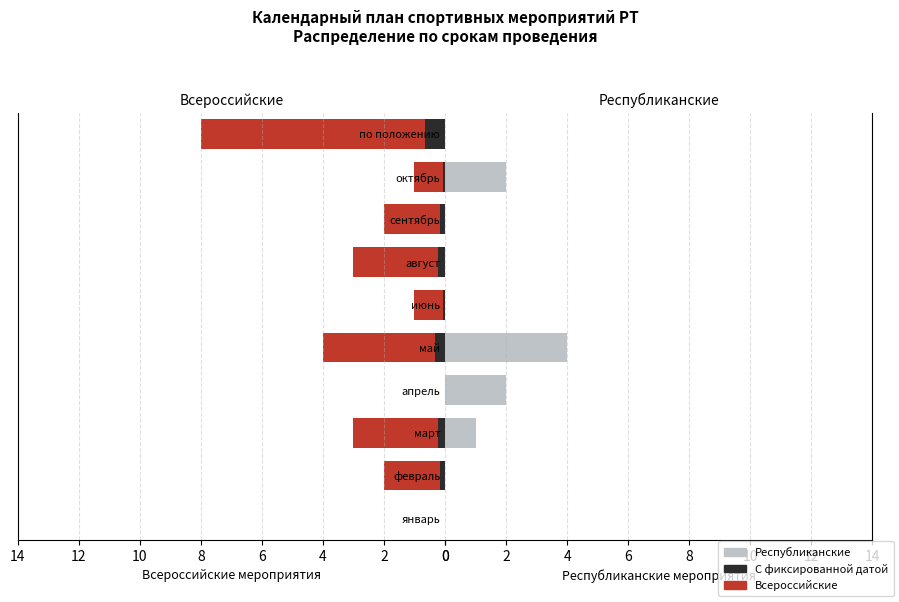

Reading left to right, extract all data points from this chart.

Всероссийские: 0.0	2.0	3.0	0.0	4.0	1.0	3.0	2.0	1.0	8.0
С фиксированной датой: 0.0	0.2	0.2	0.0	0.3	0.1	0.2	0.2	0.1	0.6
Республиканские: 0.0	0.0	1.0	2.0	4.0	0.0	0.0	0.0	2.0	0.0